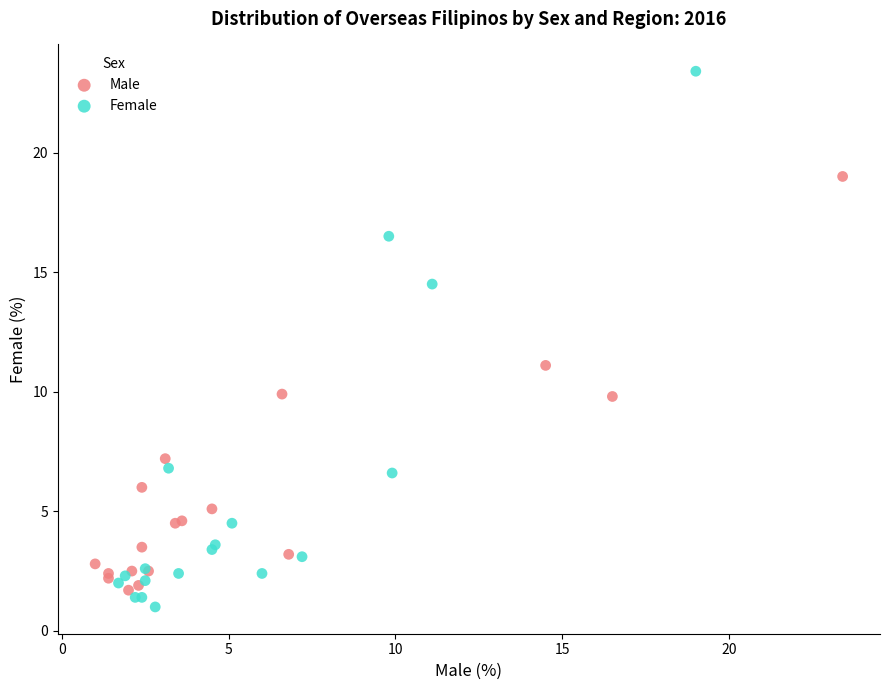

Which series has the widest spread of Y values?

Female